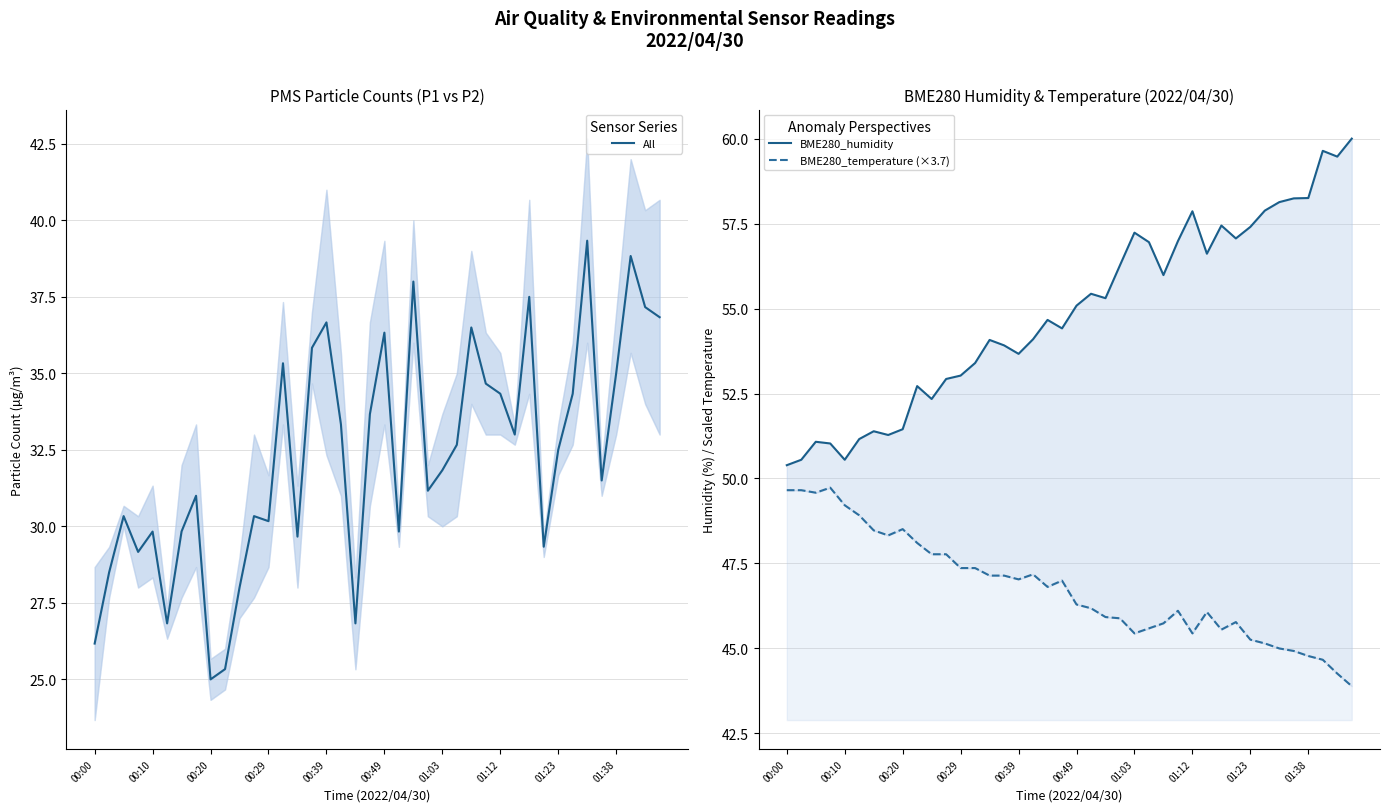

Rank the series at 35 from lowest to highest value.

All, BME280_temperature (×3.7), BME280_humidity